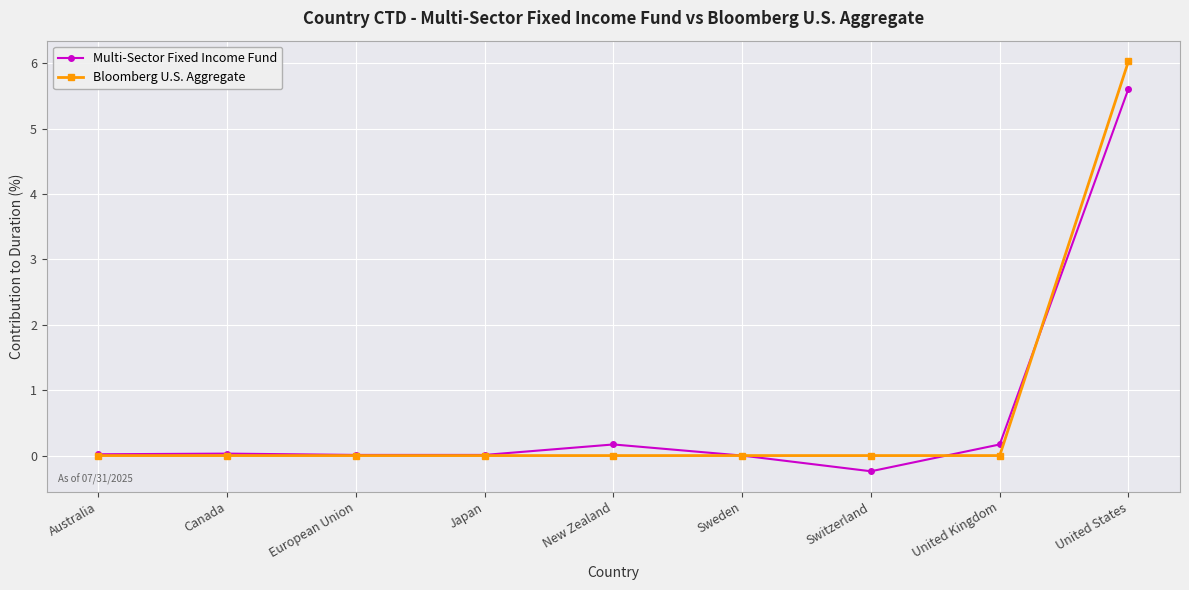

What is the label of the 5th point from the right?

New Zealand